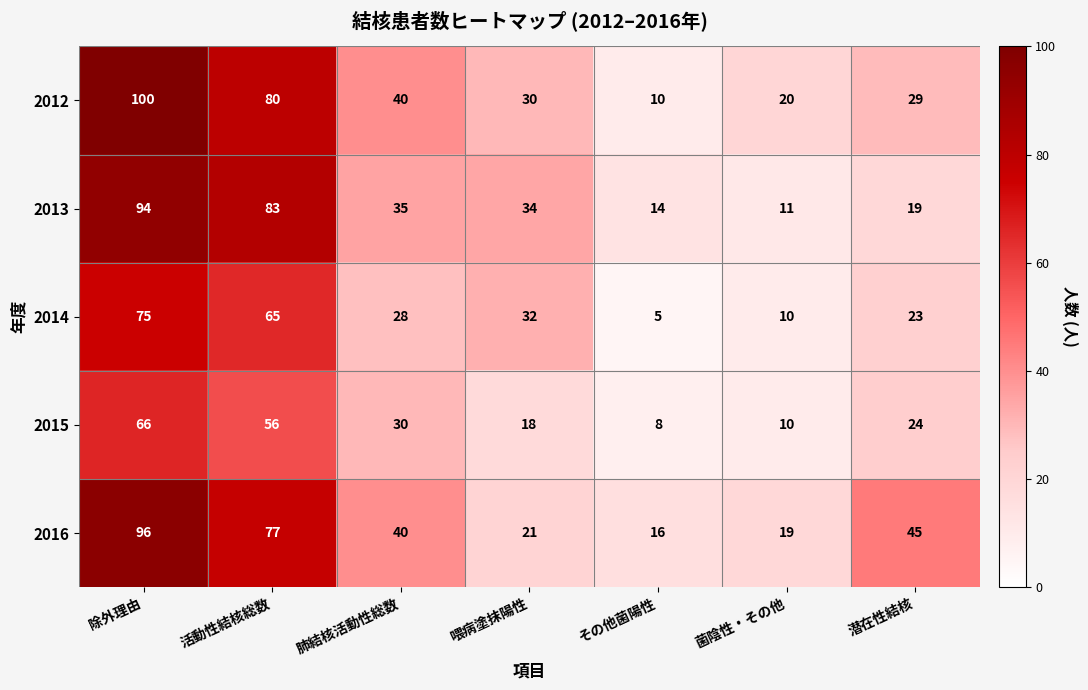

Where does the 2015 series first go above 24?

除外理由